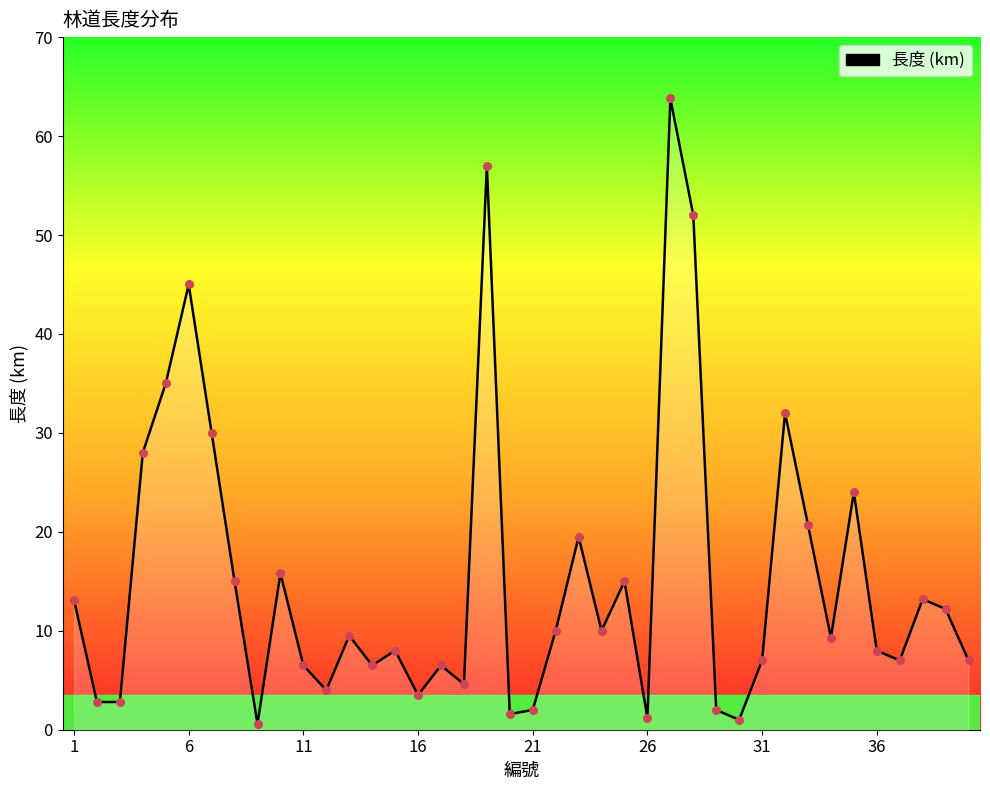

What is the difference between the maximum and minimum values?

63.2